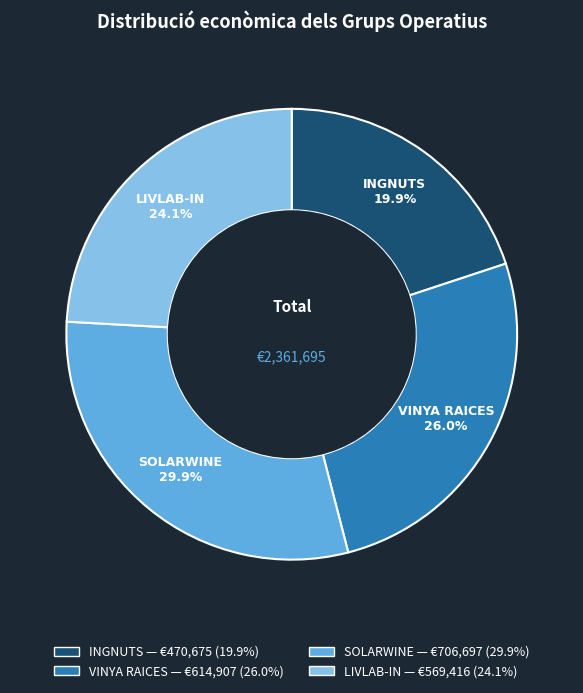

How much of the chart is everything except VINYA RAICES?

74.0%